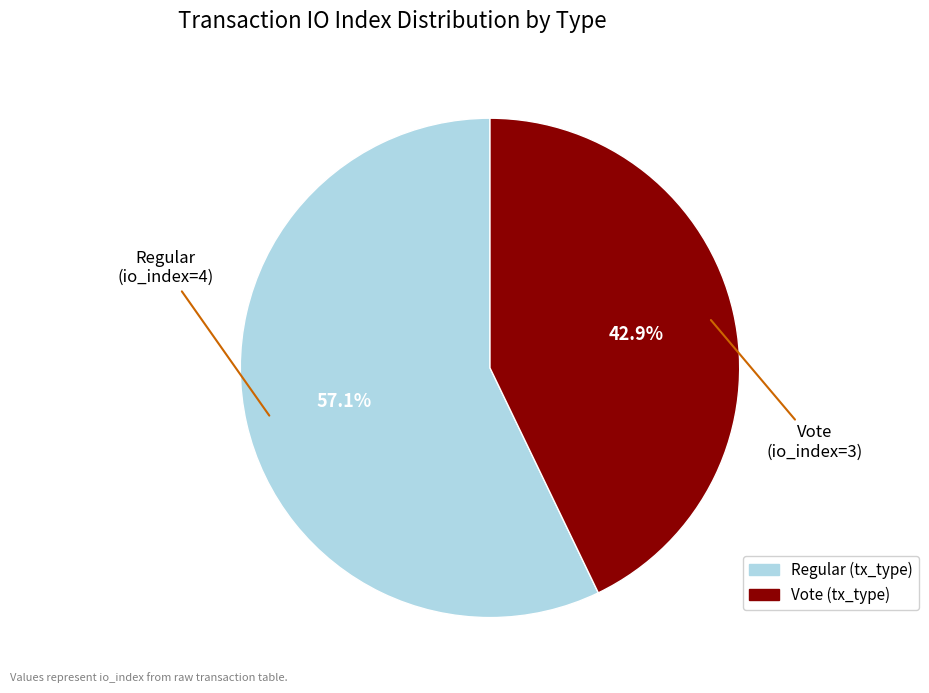

To the nearest percent, what percentage of the pie is Regular?

57%